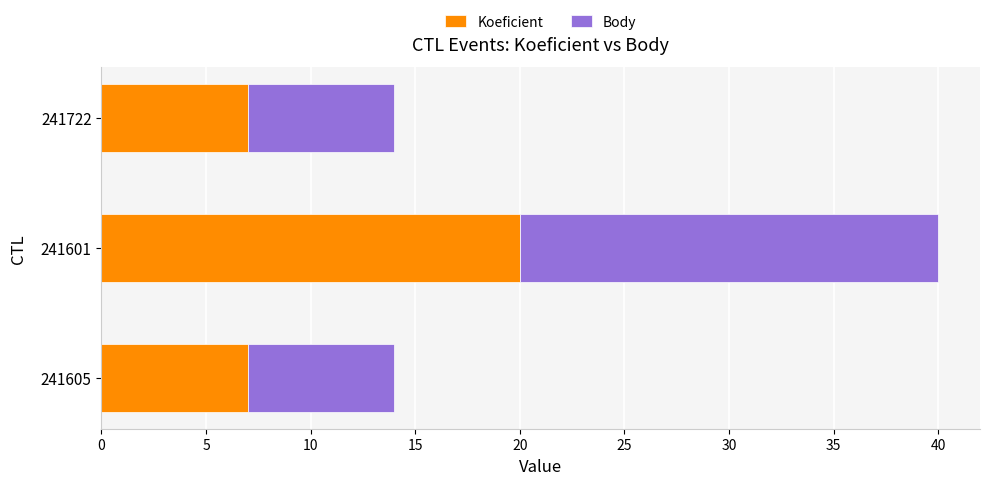

What is the total value across all series at 241605?

14